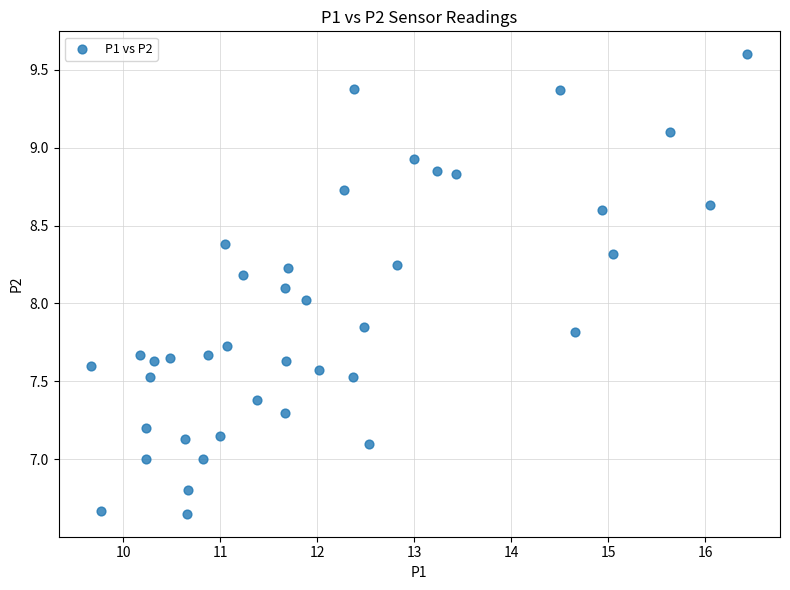

What is the range of X values (max minus min)?

6.8